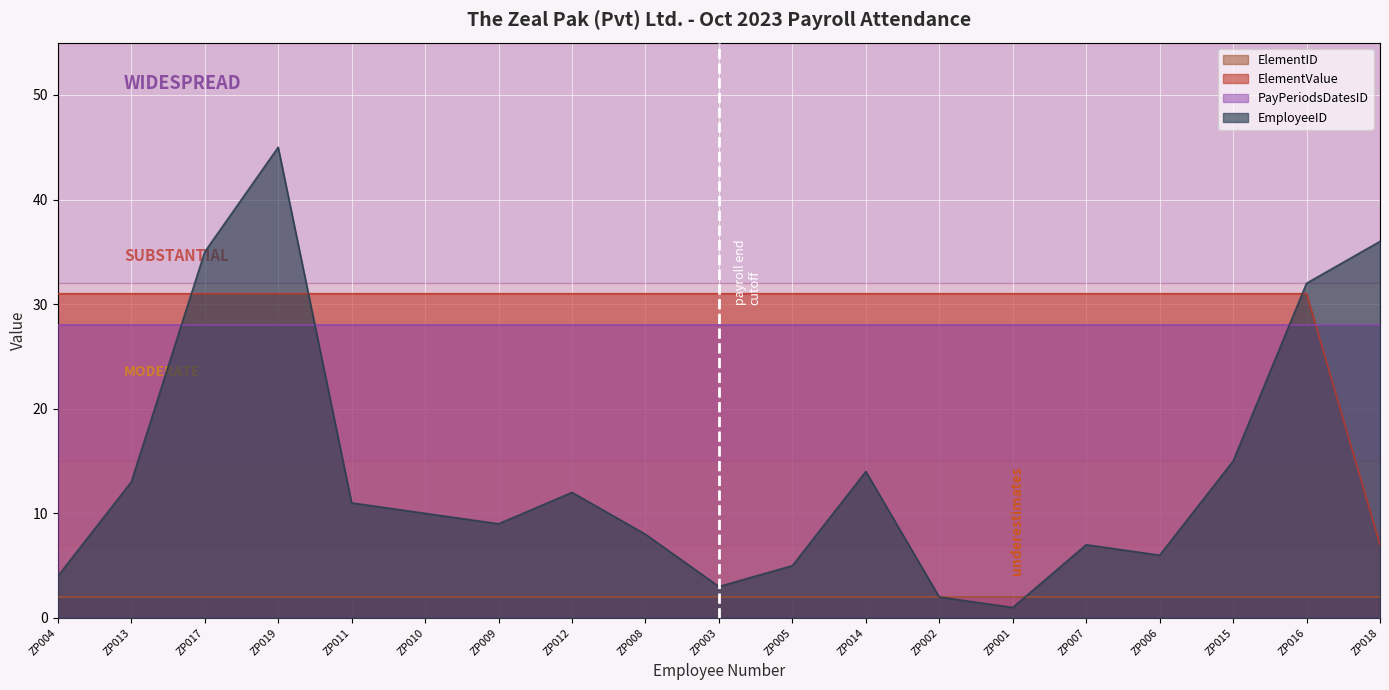

What are all the series names shown in the legend?

ElementID, ElementValue, PayPeriodsDatesID, EmployeeID